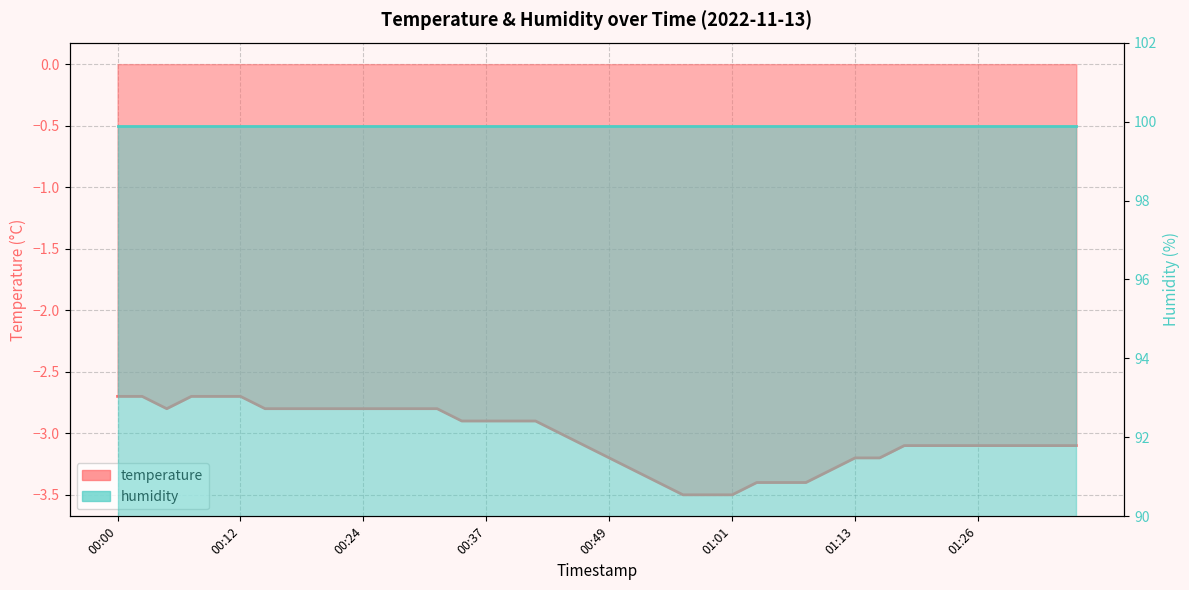

Which category has the lowest value across all series?

00:56